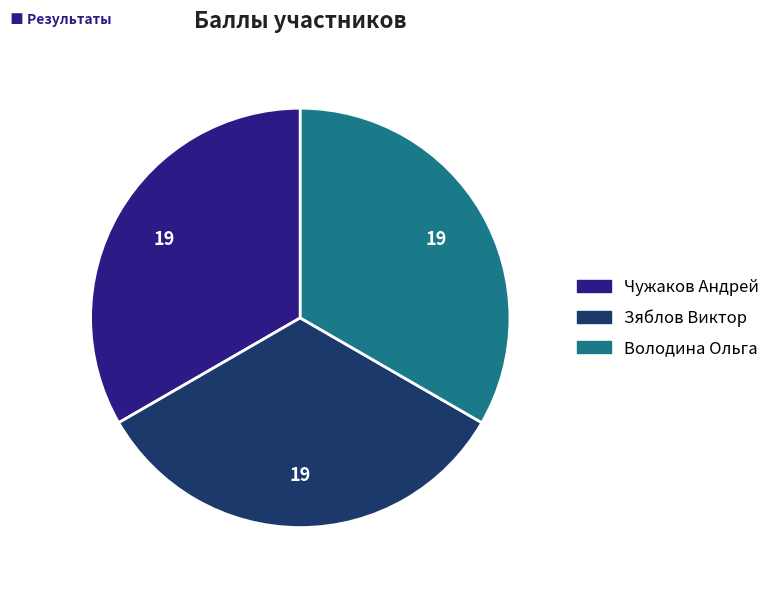

Is there a majority slice in this chart?

No